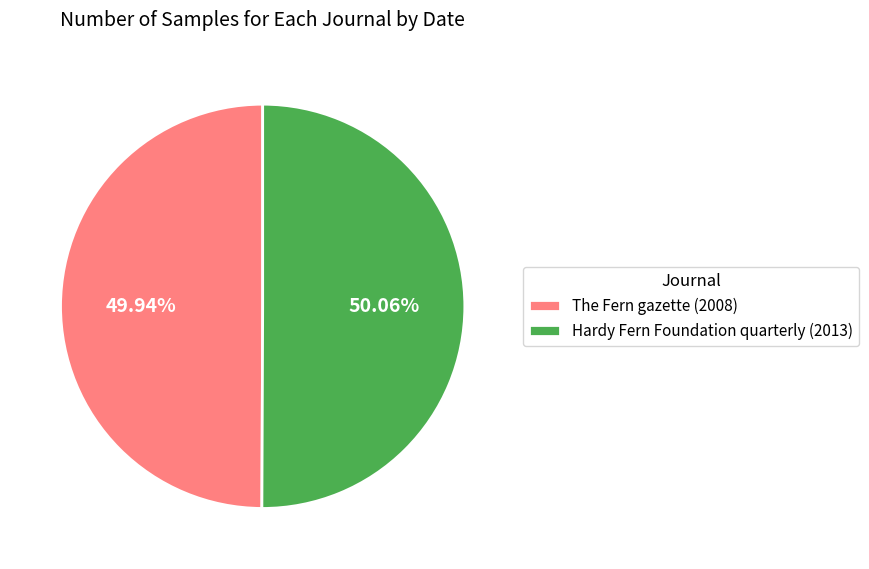

Is there any slice that represents more than half of the pie?

Yes